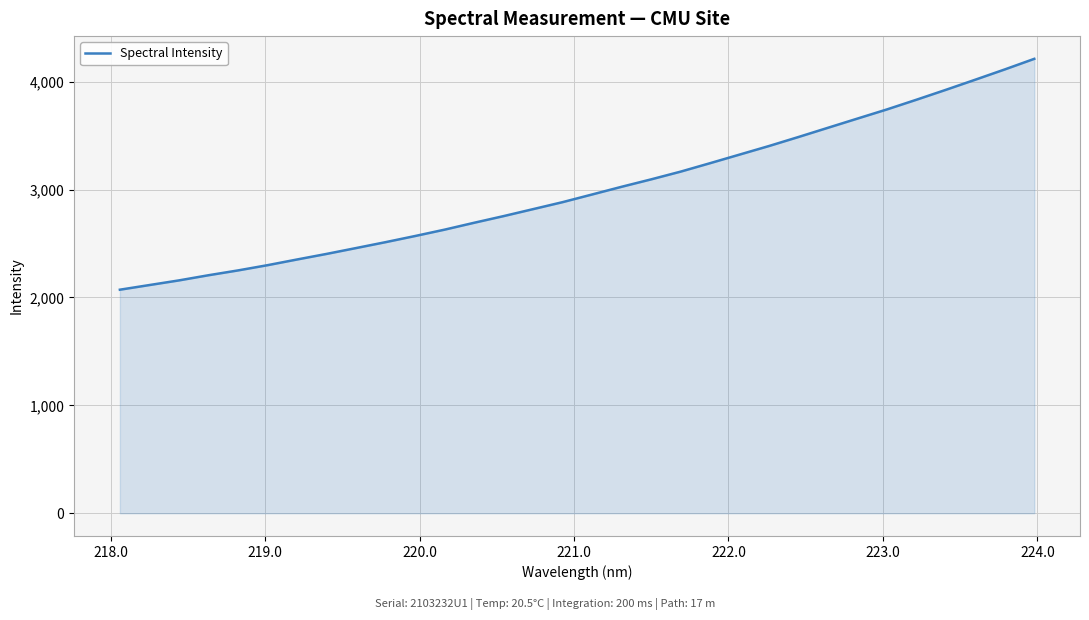

What is the difference between the maximum and minimum values?

2140.0